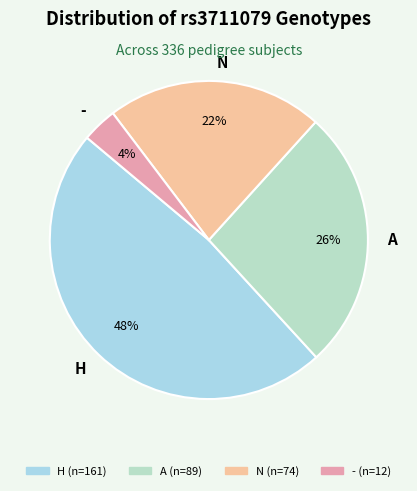

Count the number of slices in the pie.

4